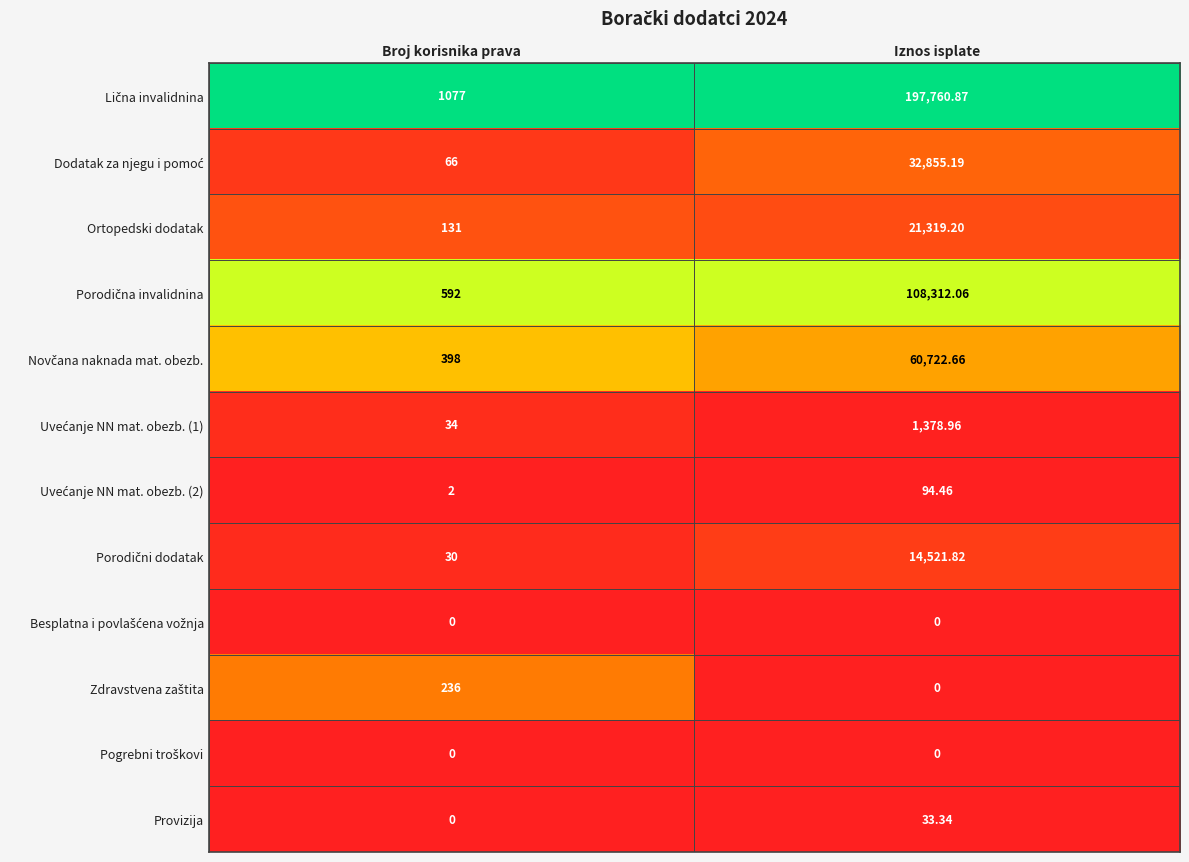

At which category is the sum across all series the highest?

Iznos isplate